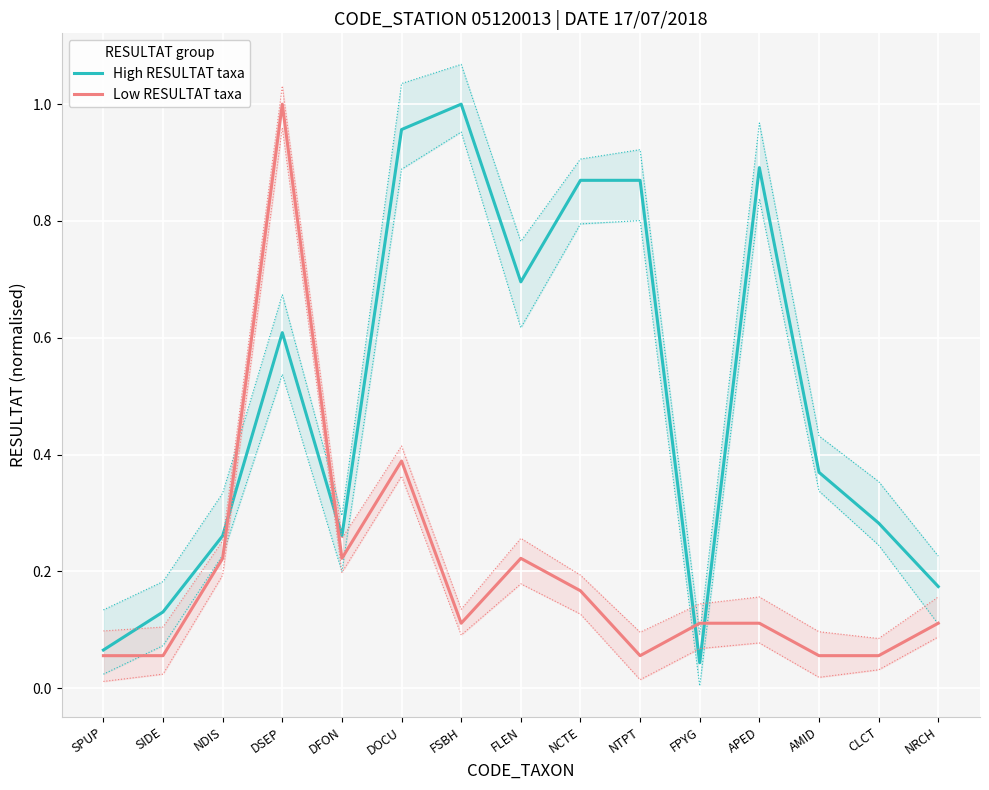

Is it true that Low RESULTAT taxa equals 0.2 at NDIS?

True